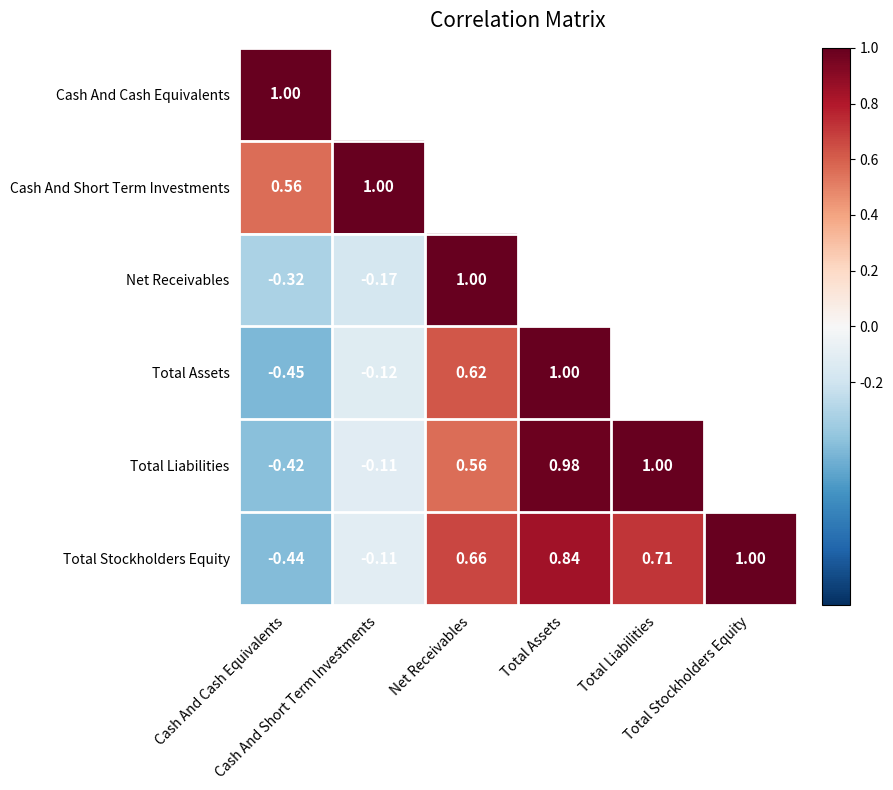

How many positive values does the Net Receivables series have?

1